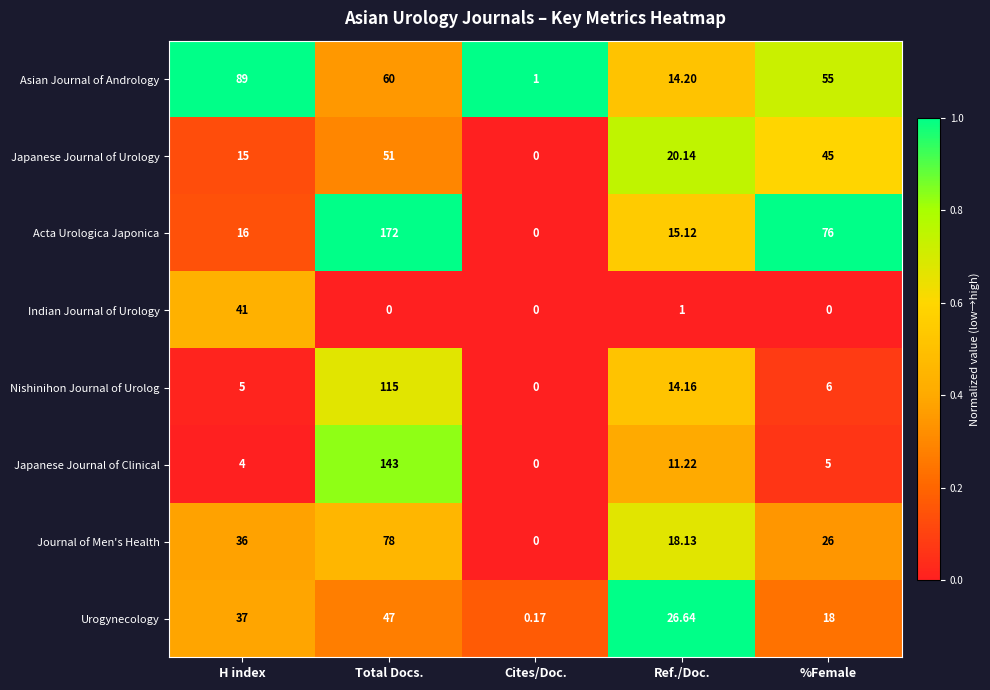

Which label corresponds to the largest value in the chart?

Total Docs.